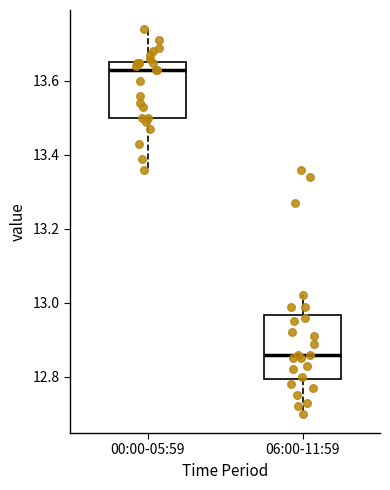

Reading left to right, read every box against the y-axis: the position of its median line, the range the box covers, and the ends of its whiskers. The values are not printed on the chart, so give them approximately, as read against the axis.

00:00-05:59: median 13.64, box 13.50 to 13.66, whiskers 13.36 to 13.74
06:00-11:59: median 12.86, box 12.80 to 12.96, whiskers 12.70 to 13.02